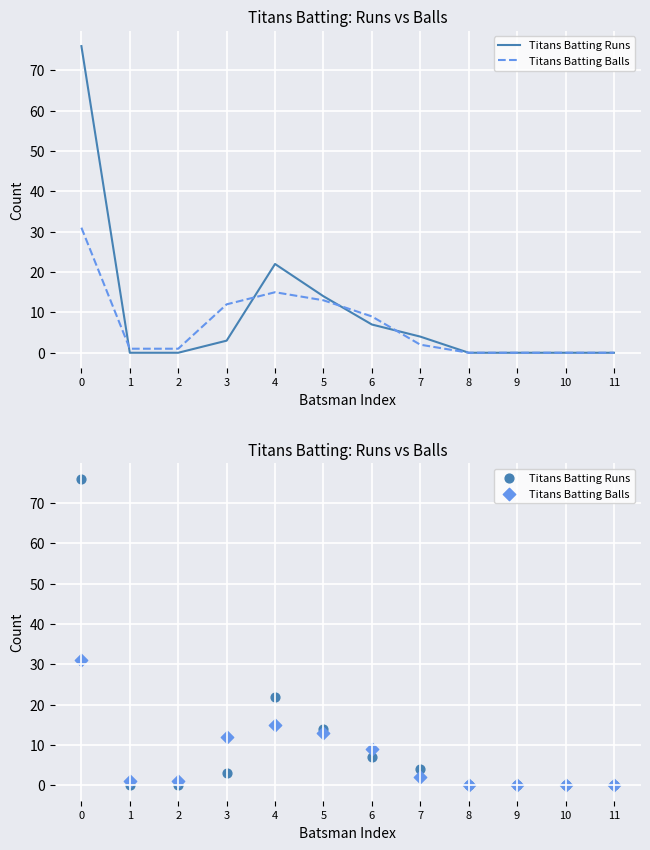

Is the value of Titans Batting Runs at 3 greater than the value of Titans Batting Balls at 7?

Yes